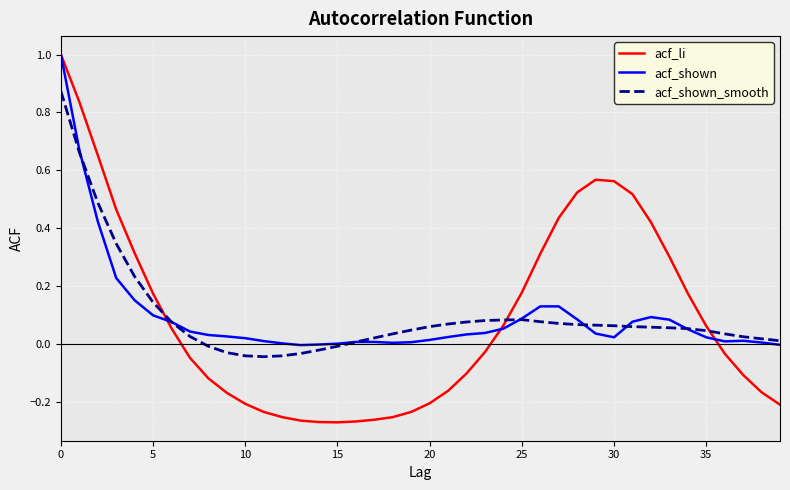

Does the chart display data point markers on the line(s)?

No